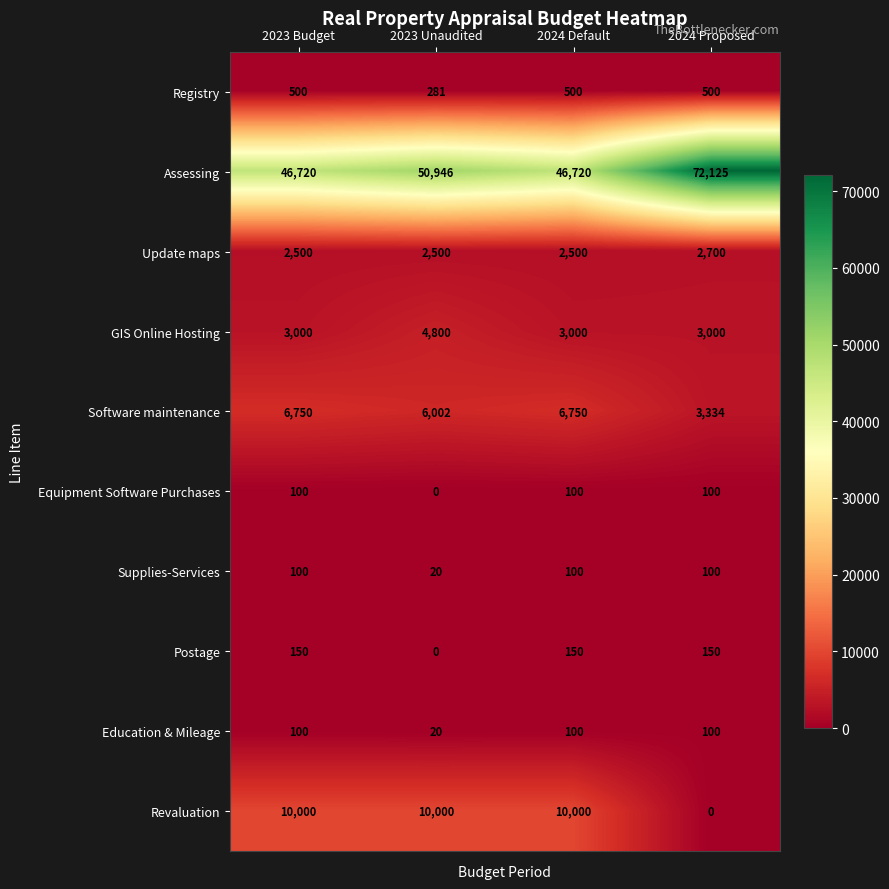

How many data points does each series have?

4